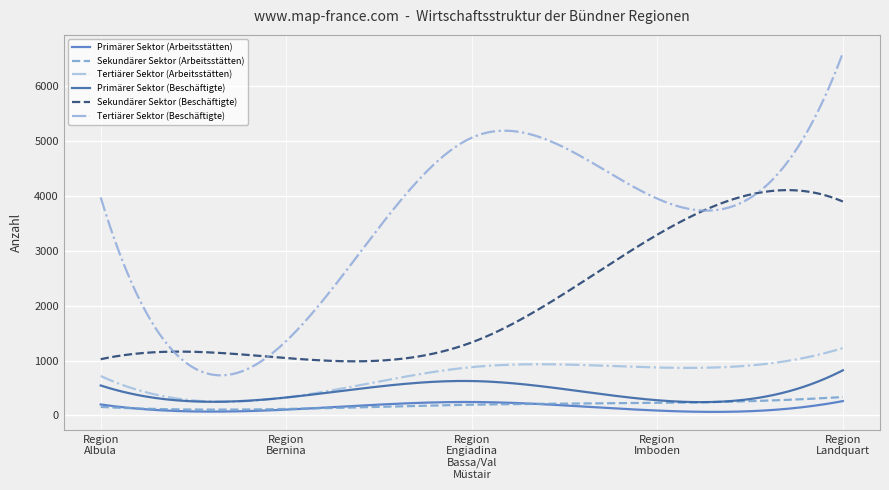

What is the label of the 2nd point from the right?

Region Imboden